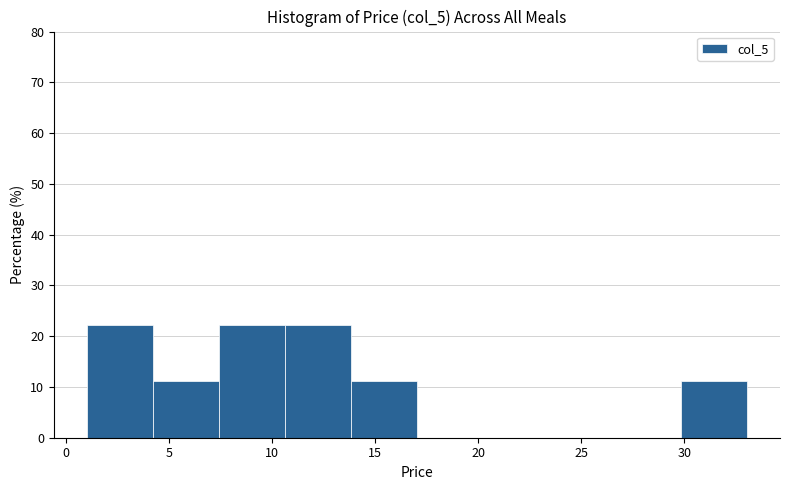

Reading left to right, transcribe this chart: for each bar, give the range it covers on the x-axis and its height. Neither the bar edges nor the heights are printed on the chart, so give them approximately, as read against the axes.

1.0 to 4.0: 22
4.0 to 7.5: 11
7.5 to 10.5: 22
10.5 to 14.0: 22
14.0 to 17.0: 11
17.0 to 20.0: 0
20.0 to 23.5: 0
23.5 to 26.5: 0
26.5 to 30.0: 0
30.0 to 33.0: 11